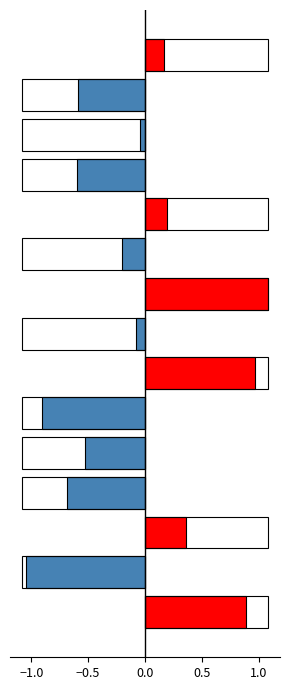

What is the value of the 12th bar from the left?

-0.7